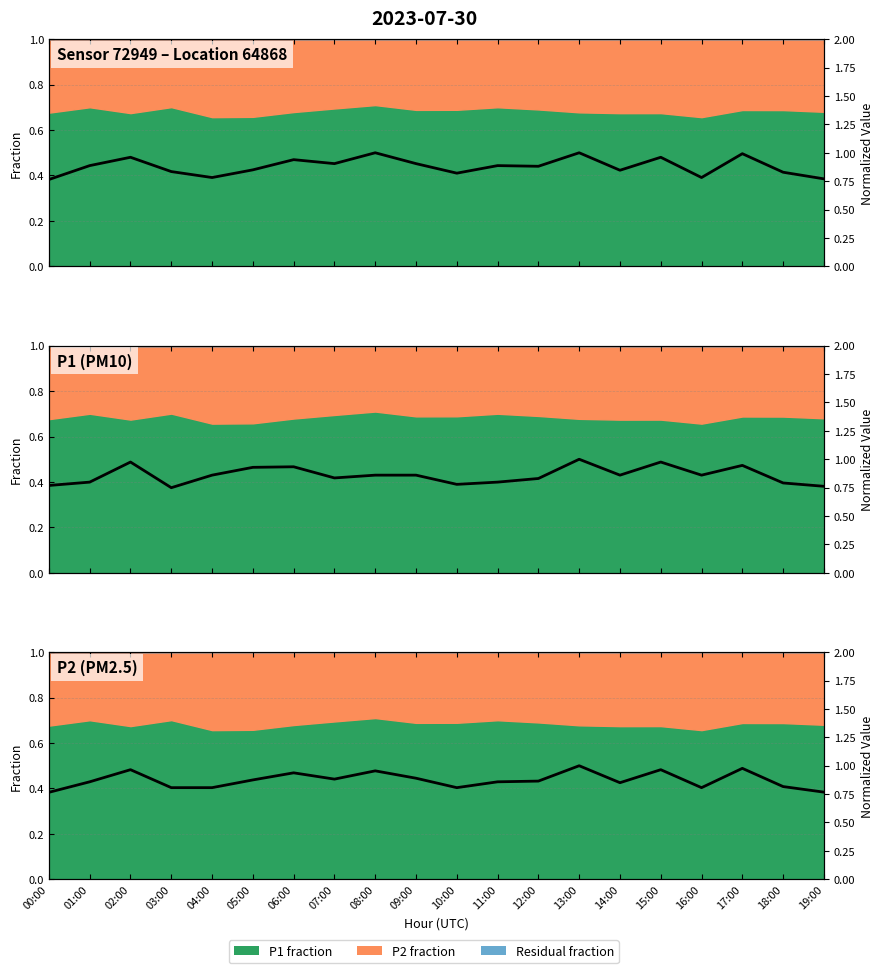

The chart shows a value of 0.8 at 18:00. True or false?

True